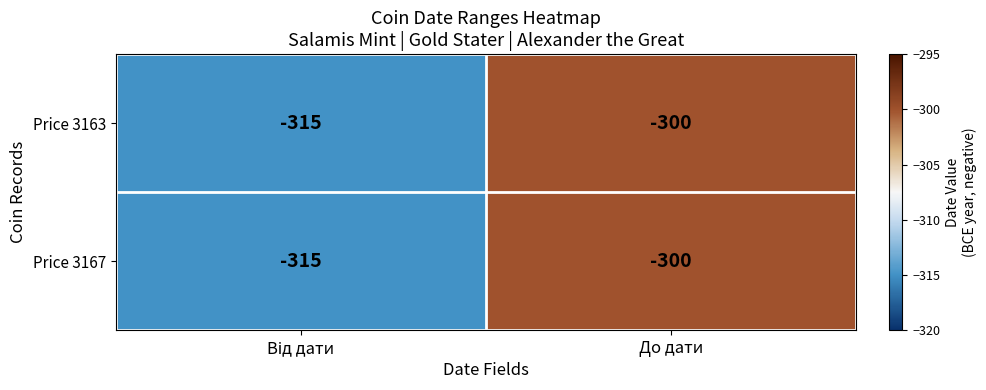

What is the total value across all series at До дати?

-600